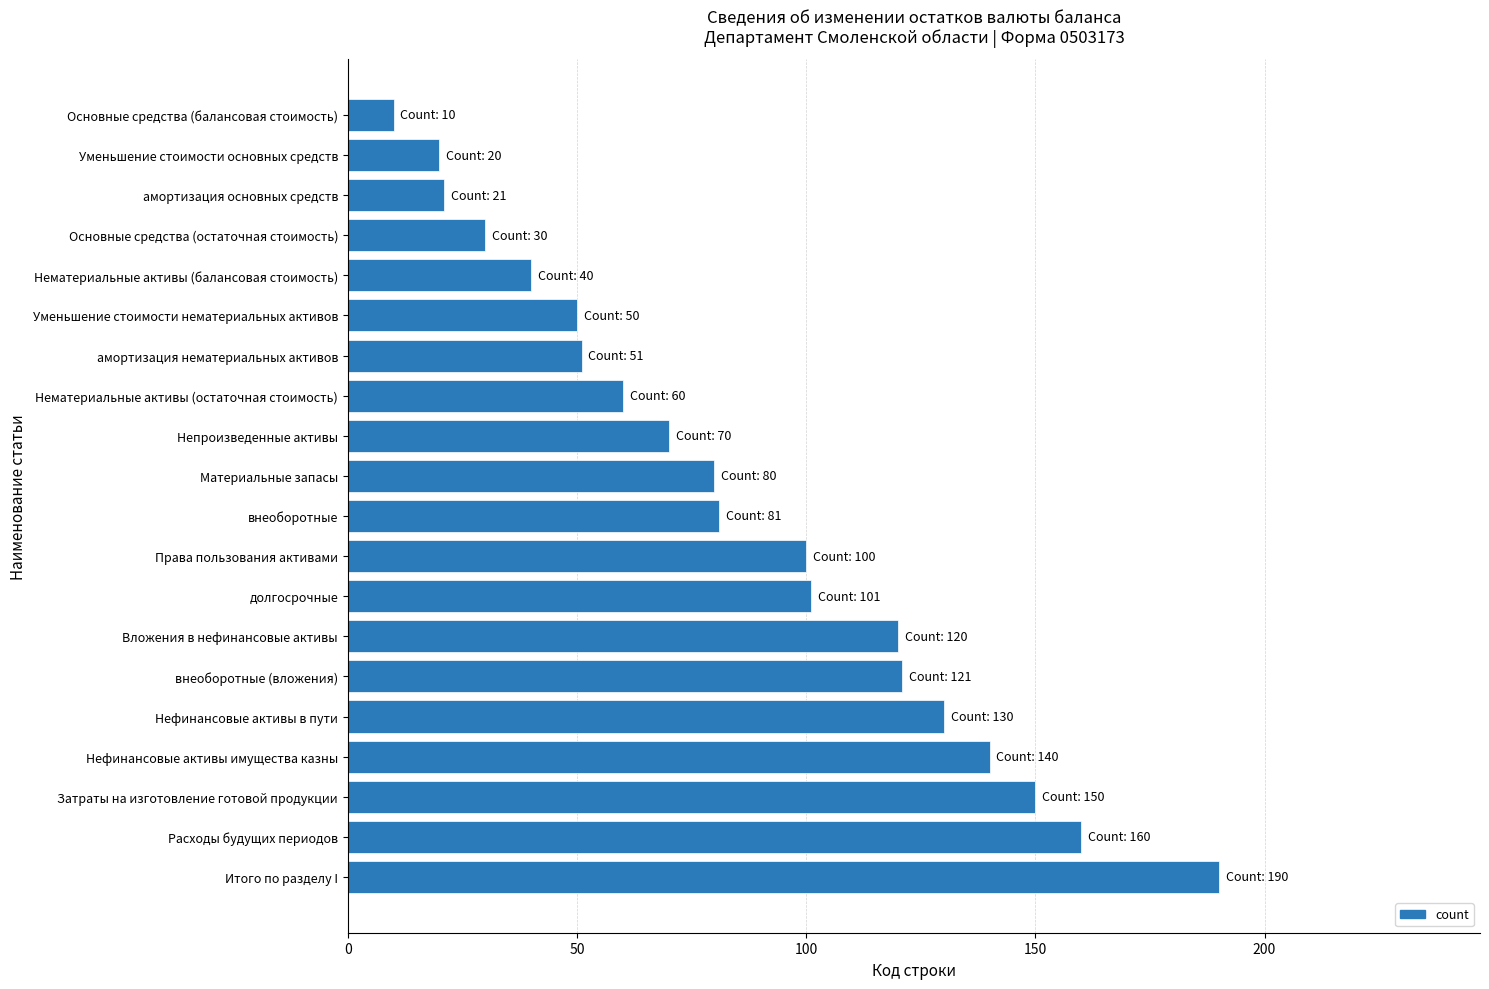

What is the sum of all values?

1725